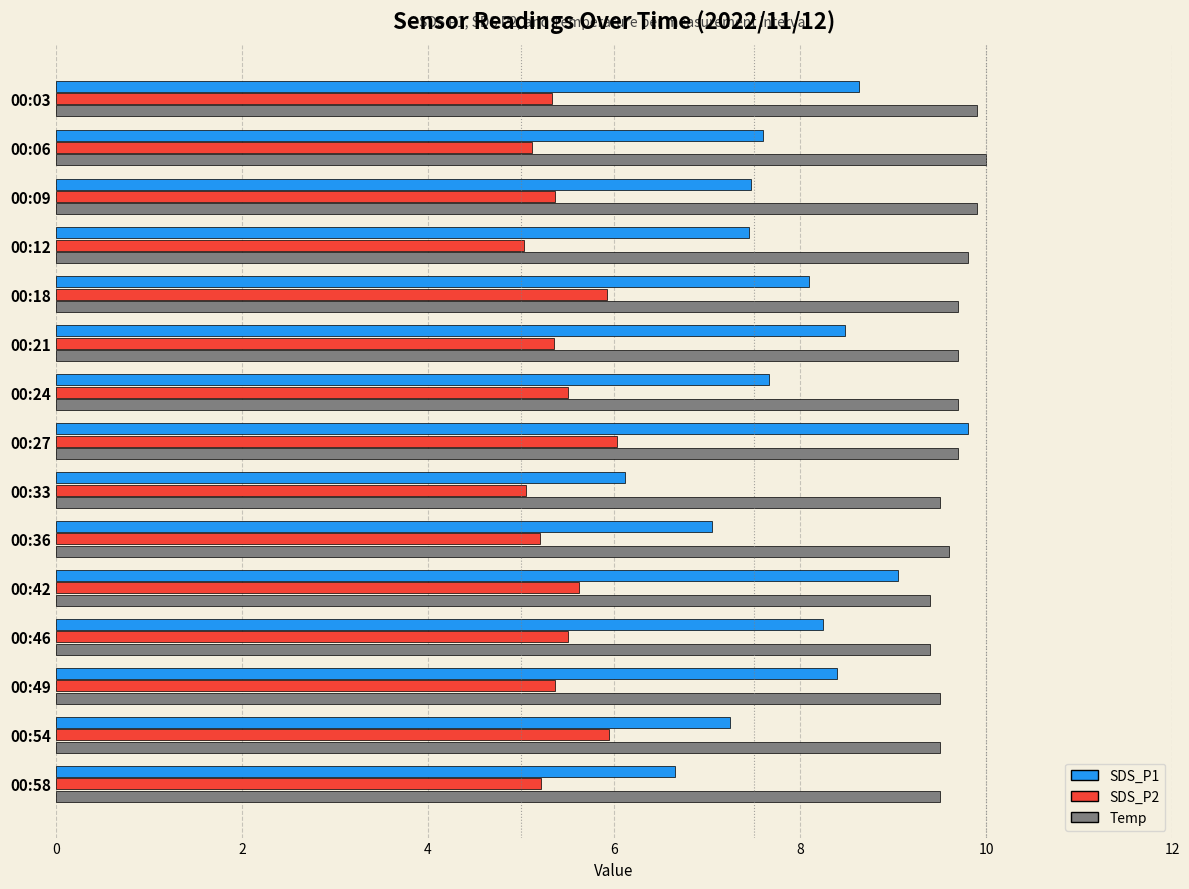

Which series has the largest total across all categories?

Temp